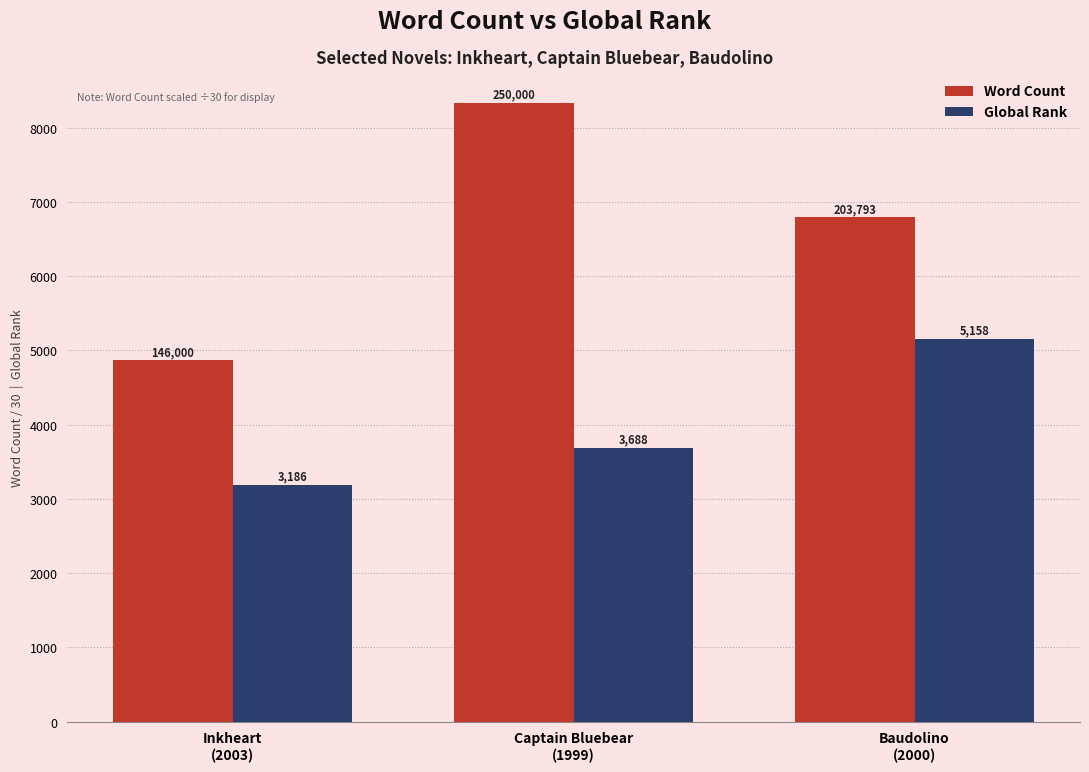

Which series has the widest spread of values?

Word Count